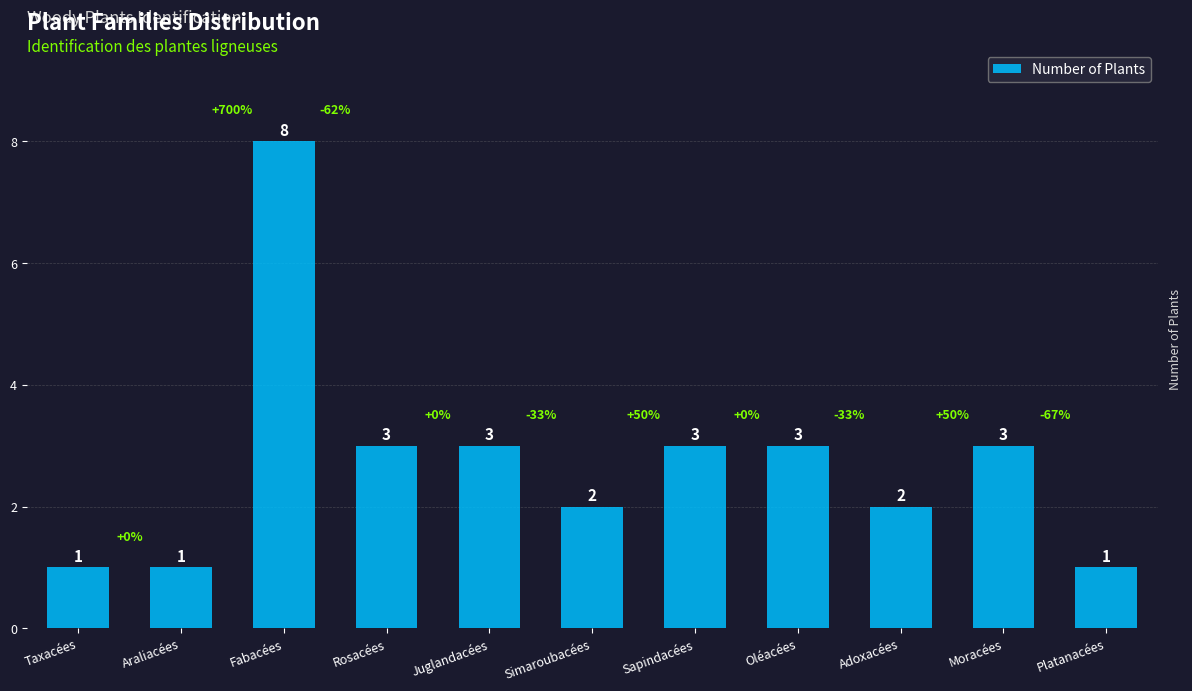

How many values are between 1 and 3?

10